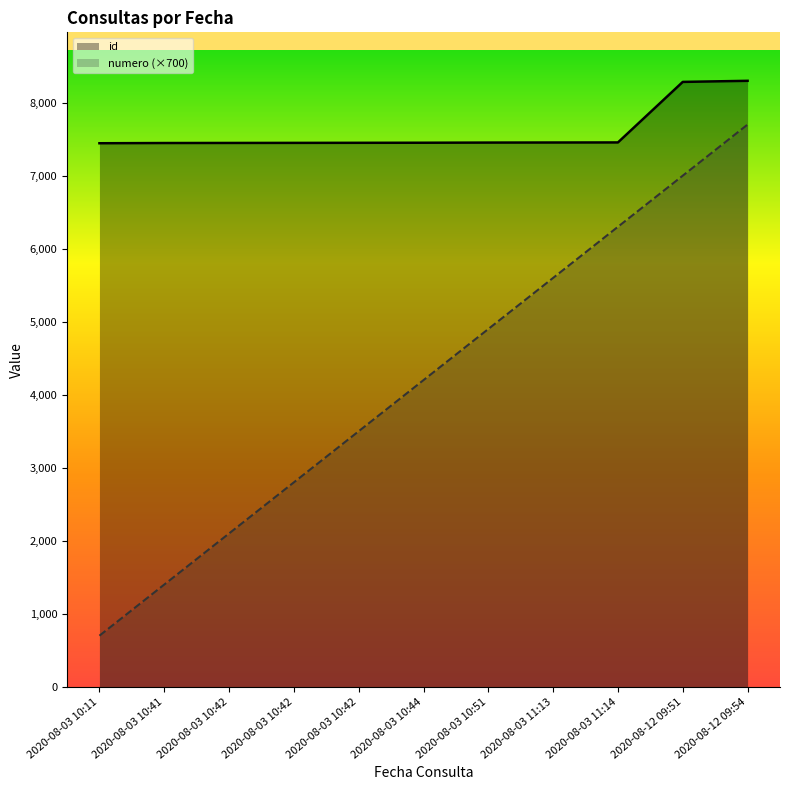

True or false: id and numero (×700) intersect in this chart.

False